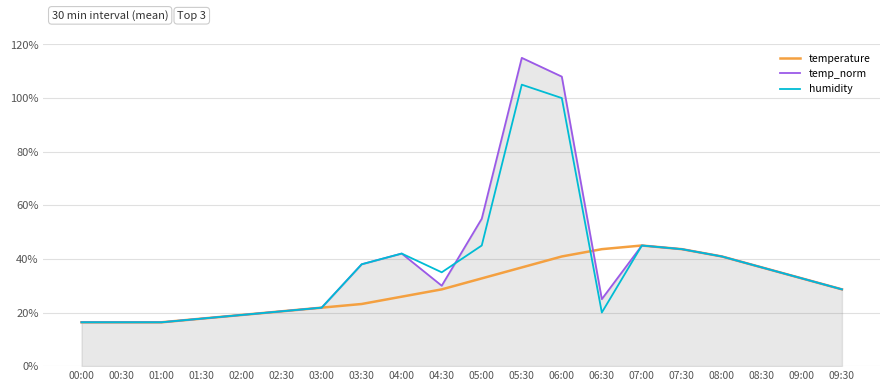

Which series has the largest range (max minus min)?

temp_norm